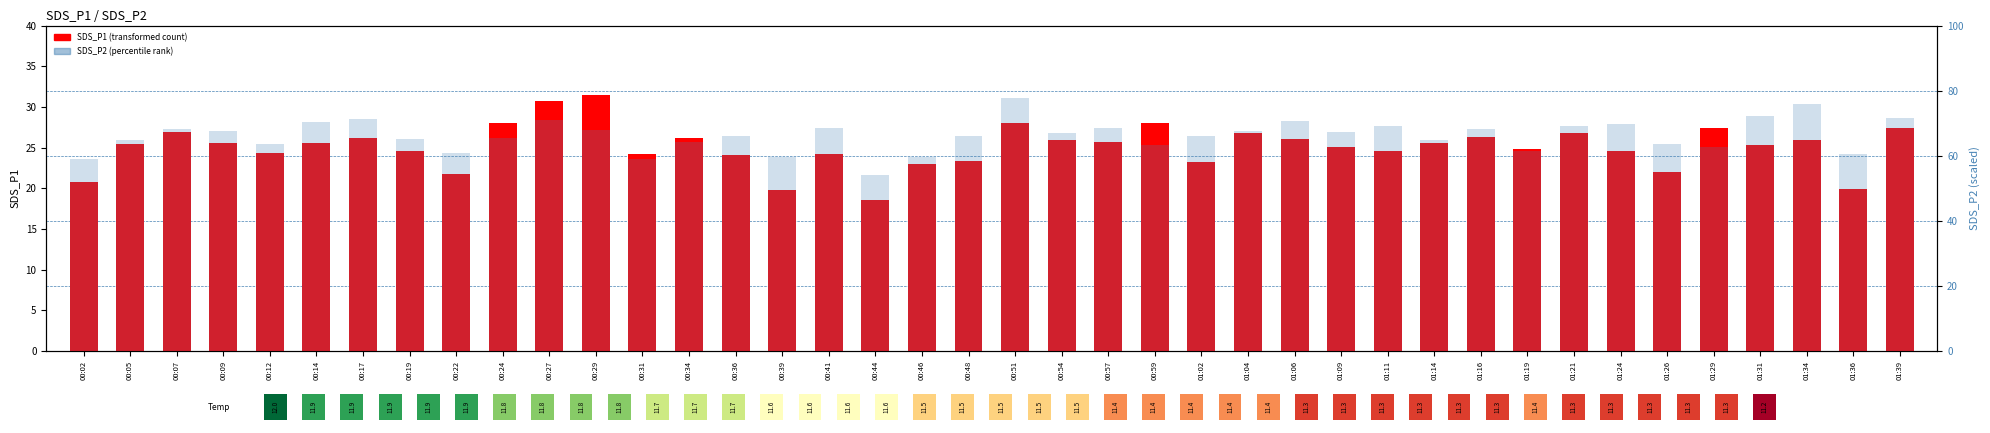

Read the SDS_P2 value at 00:46.

59.7